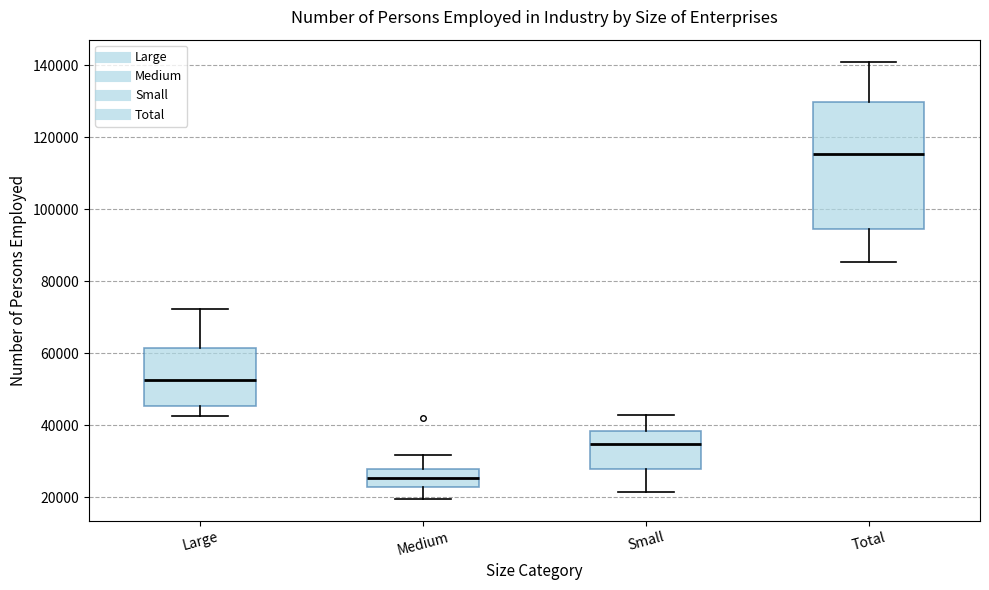

Which box is the tallest, from its lower edge to its upper edge?

Total